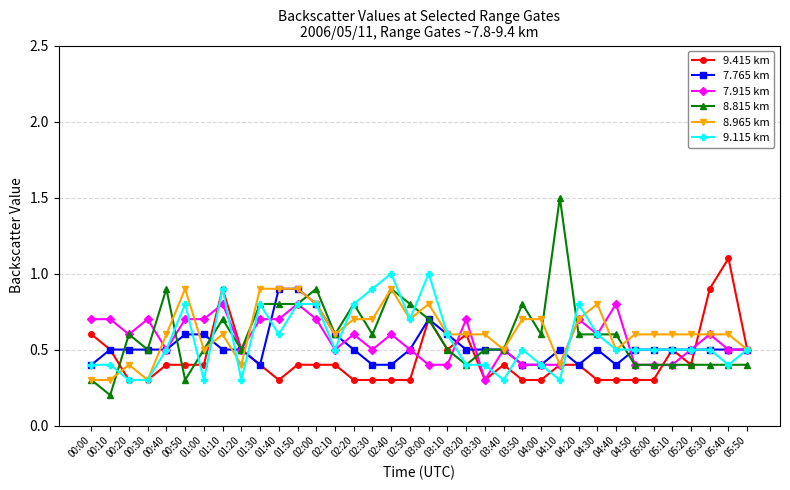

Between 01:20 and 04:10, which series saw the biggest shift?

8.815 km